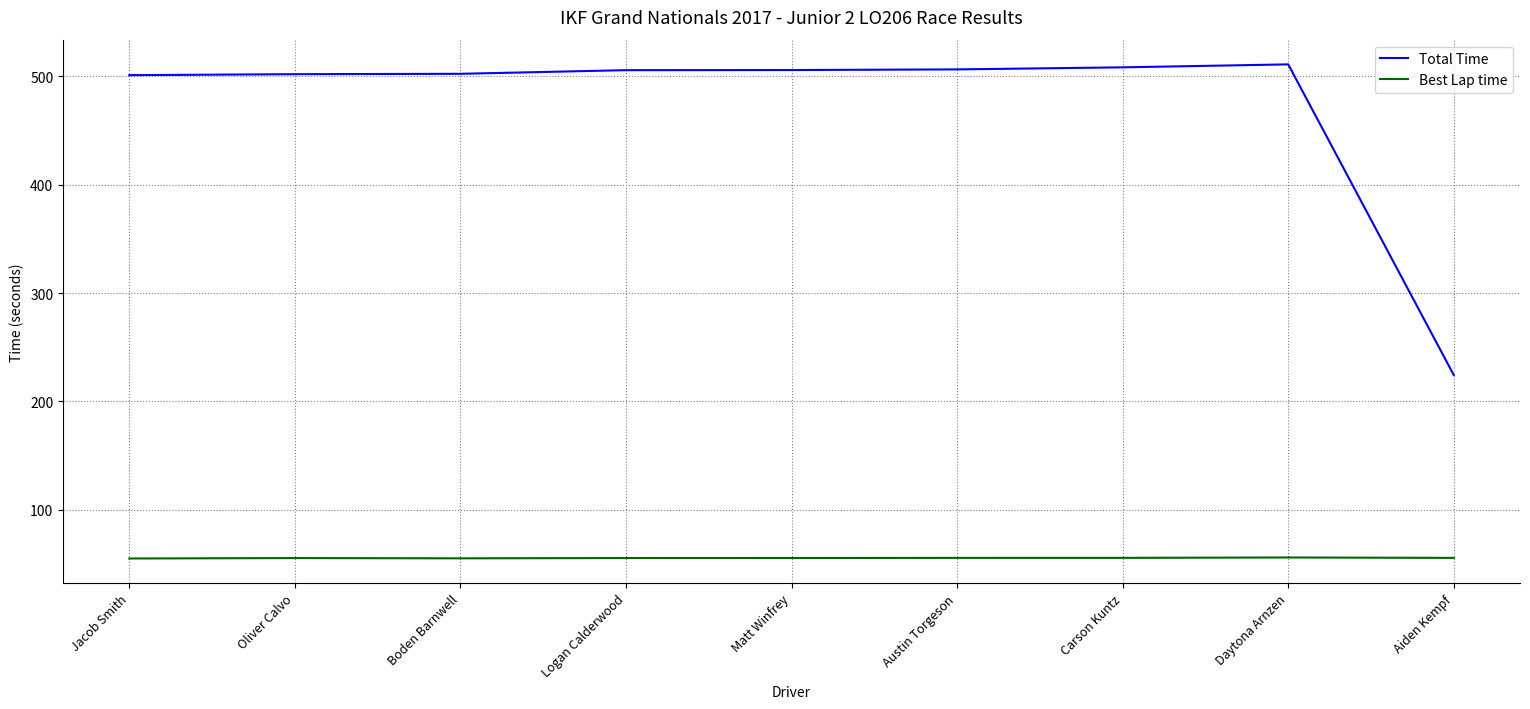

How many distinct data groups are displayed?

2